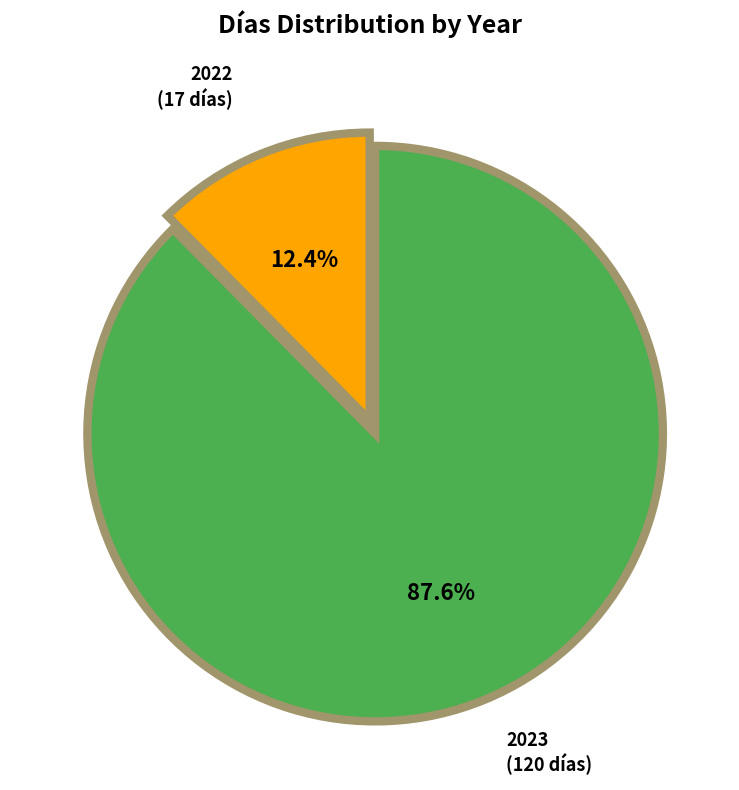

Does any single category account for the majority?

Yes